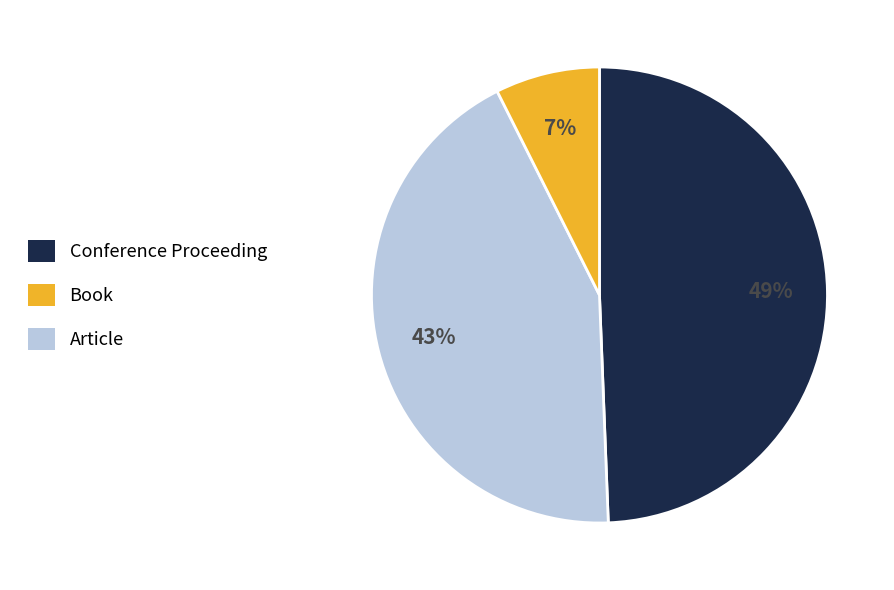

Is there any slice that represents more than half of the pie?

No